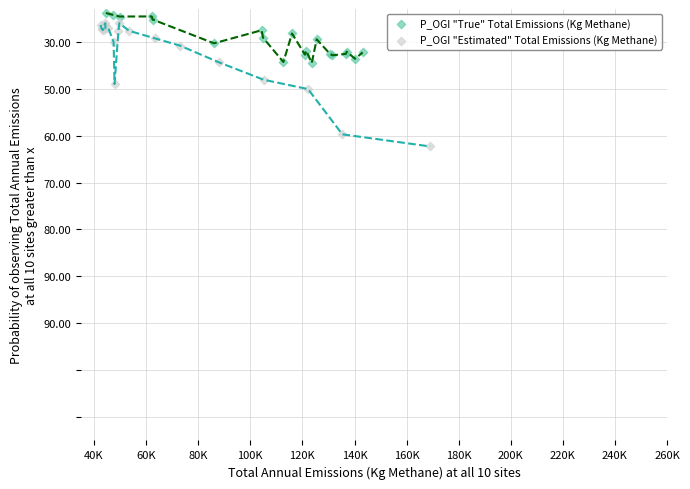

What are all the series names shown in the legend?

P_OGI "True" Total Emissions (Kg Methane), P_OGI "Estimated" Total Emissions (Kg Methane)